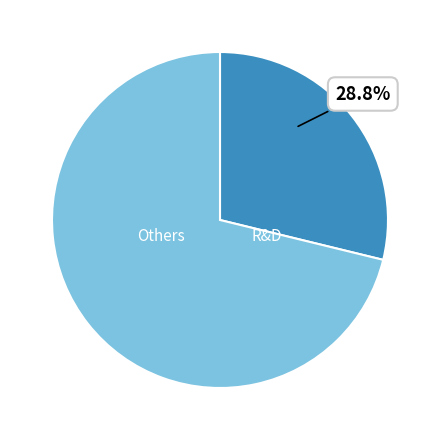

Is there a majority slice in this chart?

Yes